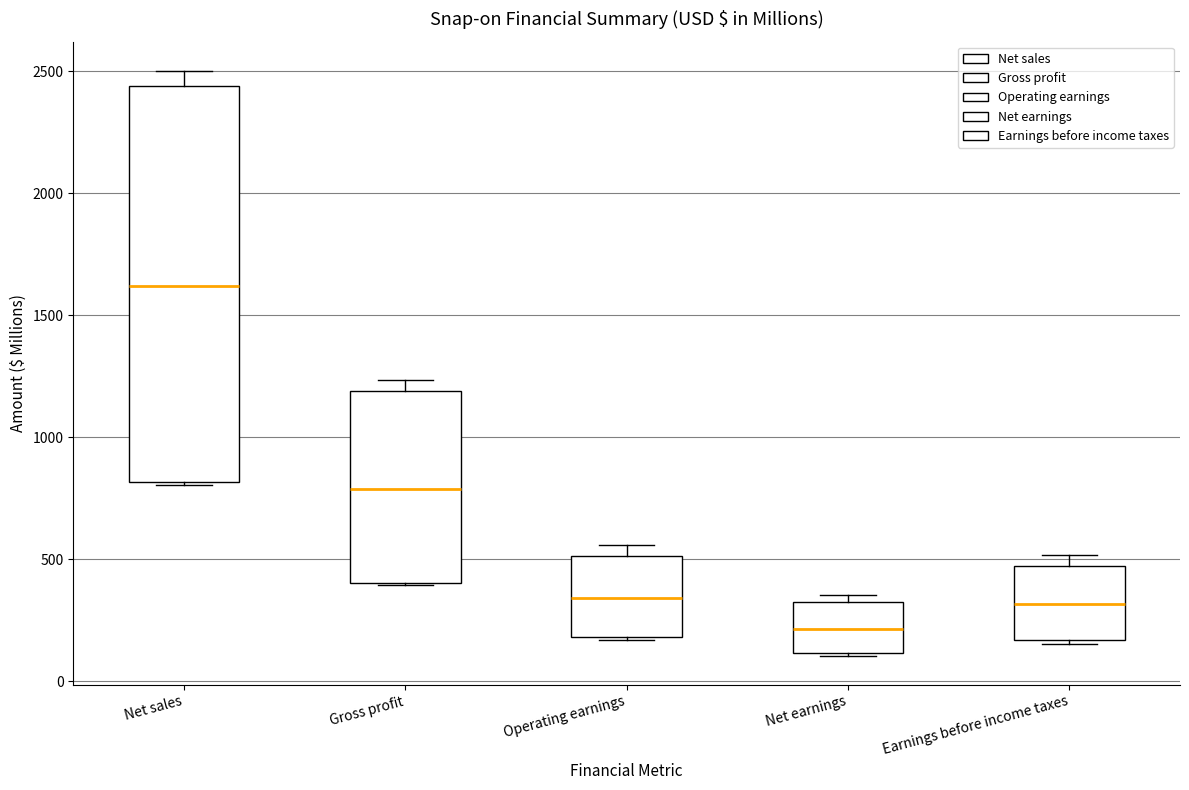

Which box is the tallest, from its lower edge to its upper edge?

Net sales